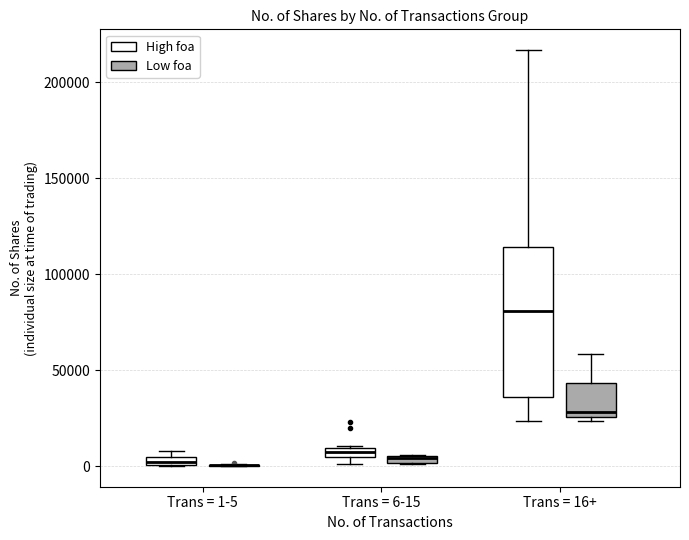

Which box is the tallest, from its lower edge to its upper edge?

Trans = 16+ (High foa)